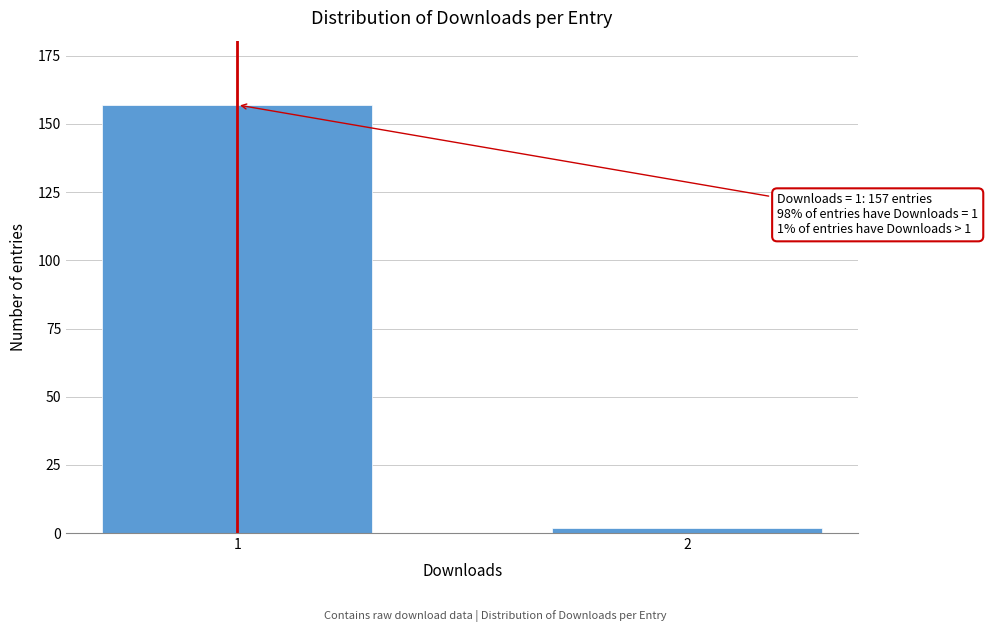

Reading left to right, extract all data points from this chart.

157	2